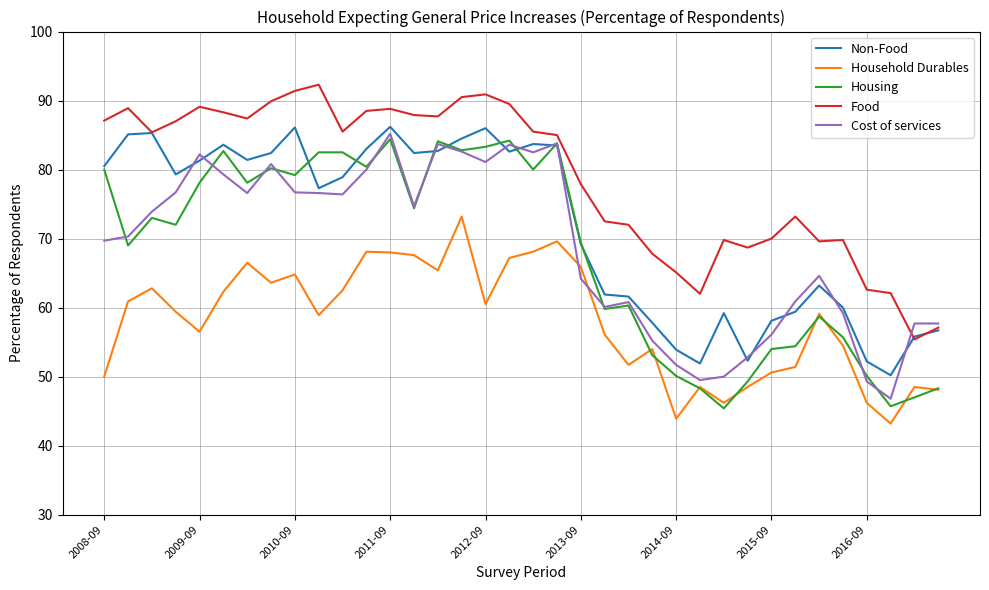

What is the minimum value for Cost of services?

46.8